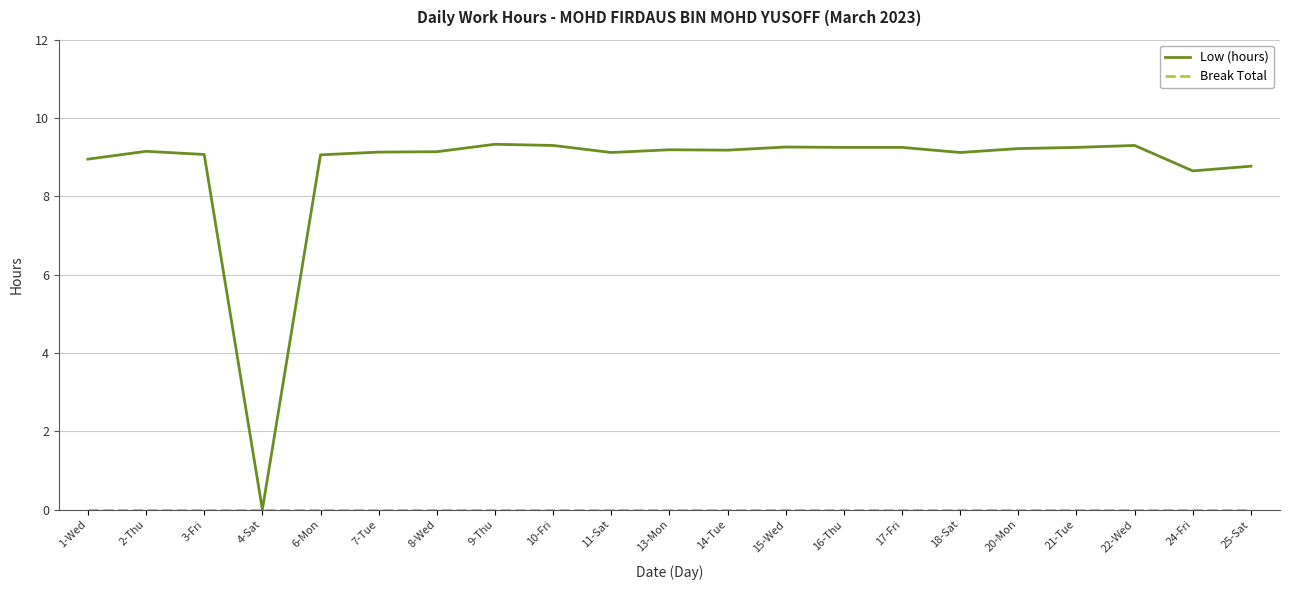

At how many categories does at least one series exceed 6?

20